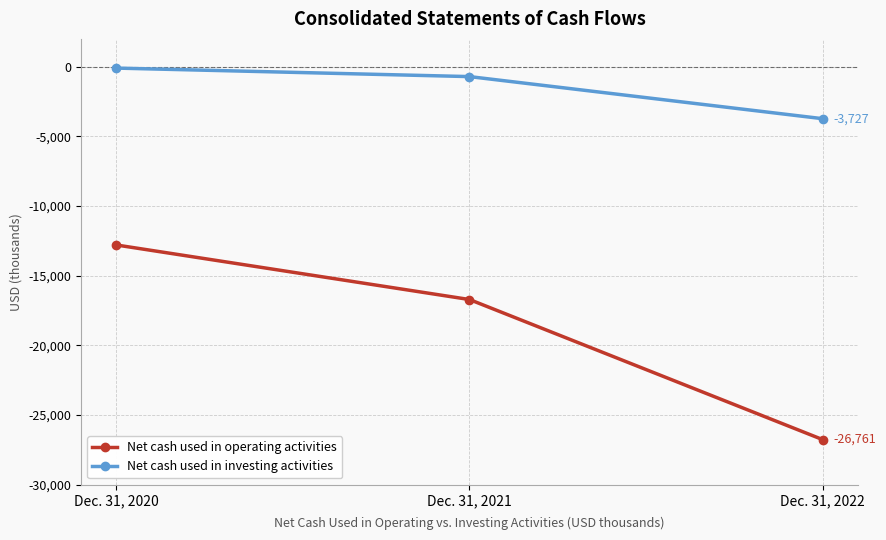

Reading left to right, extract all data points from this chart.

Net cash used in operating activities: -12795	-16710	-26761
Net cash used in investing activities: -96	-707	-3727